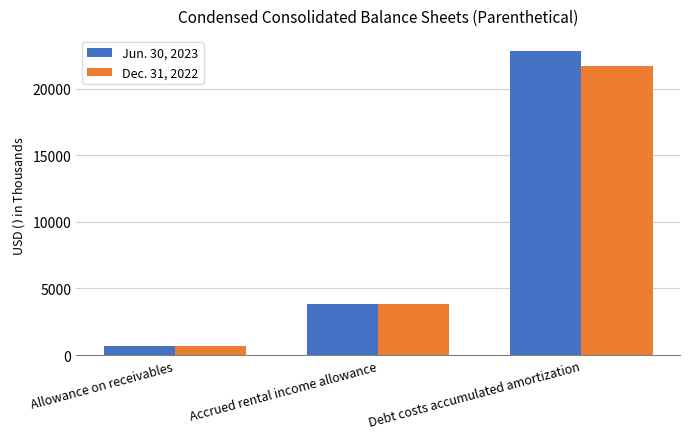

What is the average value of the Jun. 30, 2023 series?

9118